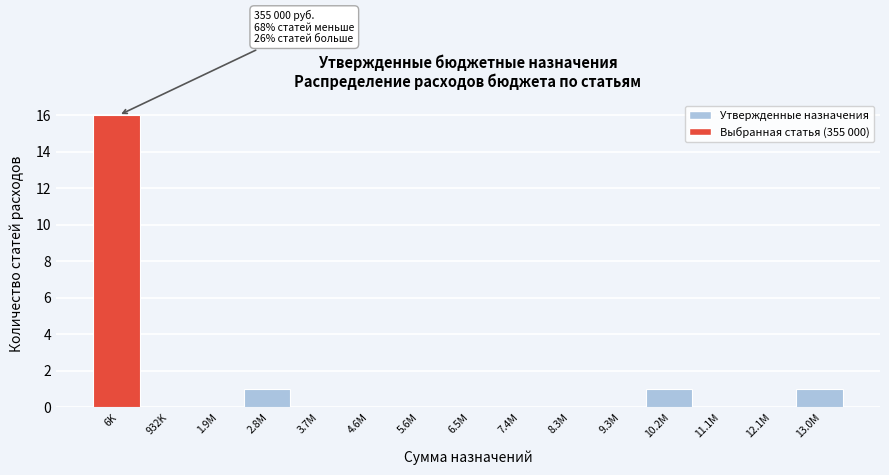

Reading left to right, extract all data points from this chart.

6K=16	932K=0	1.9M=0	2.8M=1	3.7M=0	4.6M=0	5.6M=0	6.5M=0	7.4M=0	8.3M=0	9.3M=0	10.2M=1	11.1M=0	12.1M=0	13.0M=1